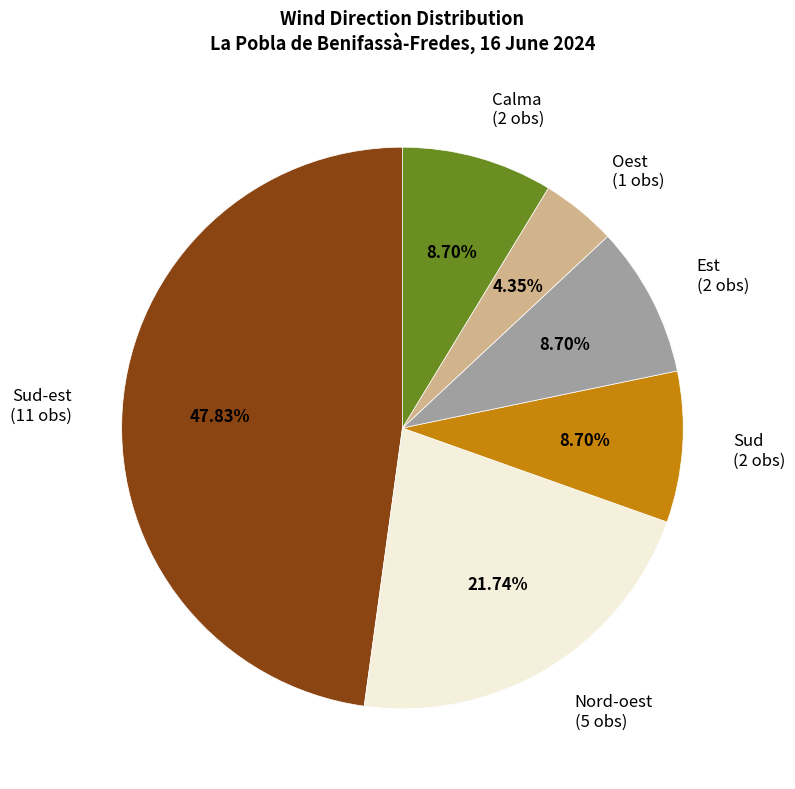

What is the largest slice in the pie chart?

Sud-est (11 obs)